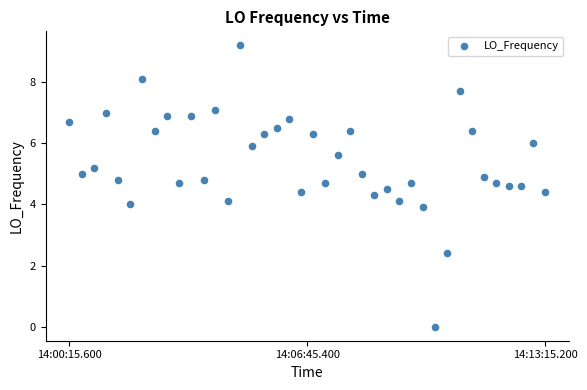

What is the range of Y values (max minus min)?

9.2